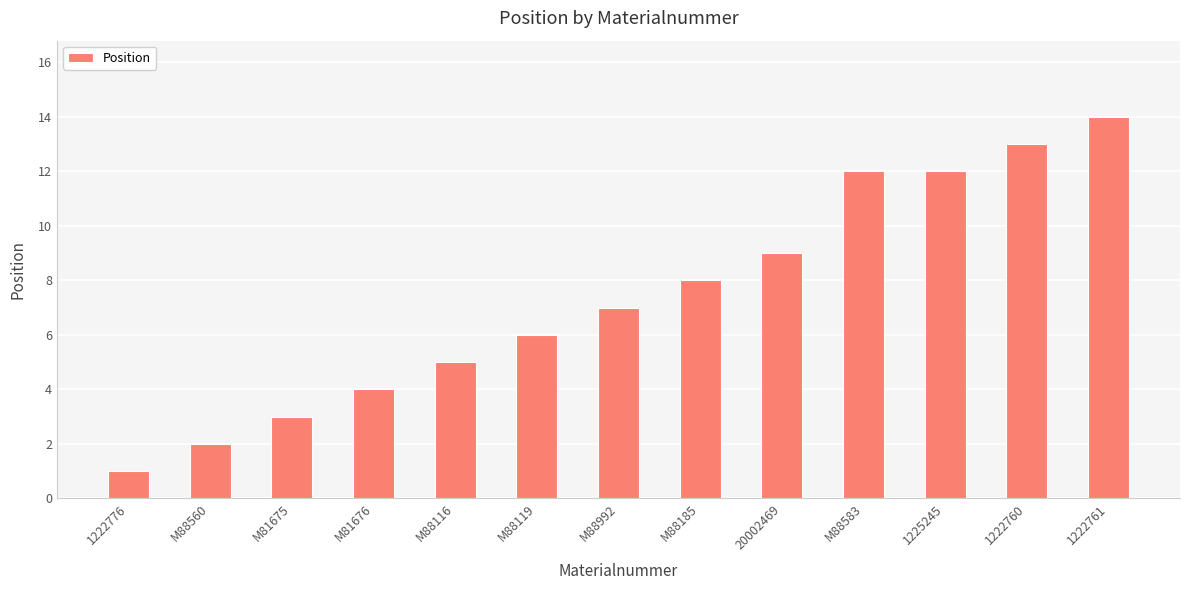

Reading right to left, list all the values displayed in this chart.

14	13	12	12	9	8	7	6	5	4	3	2	1